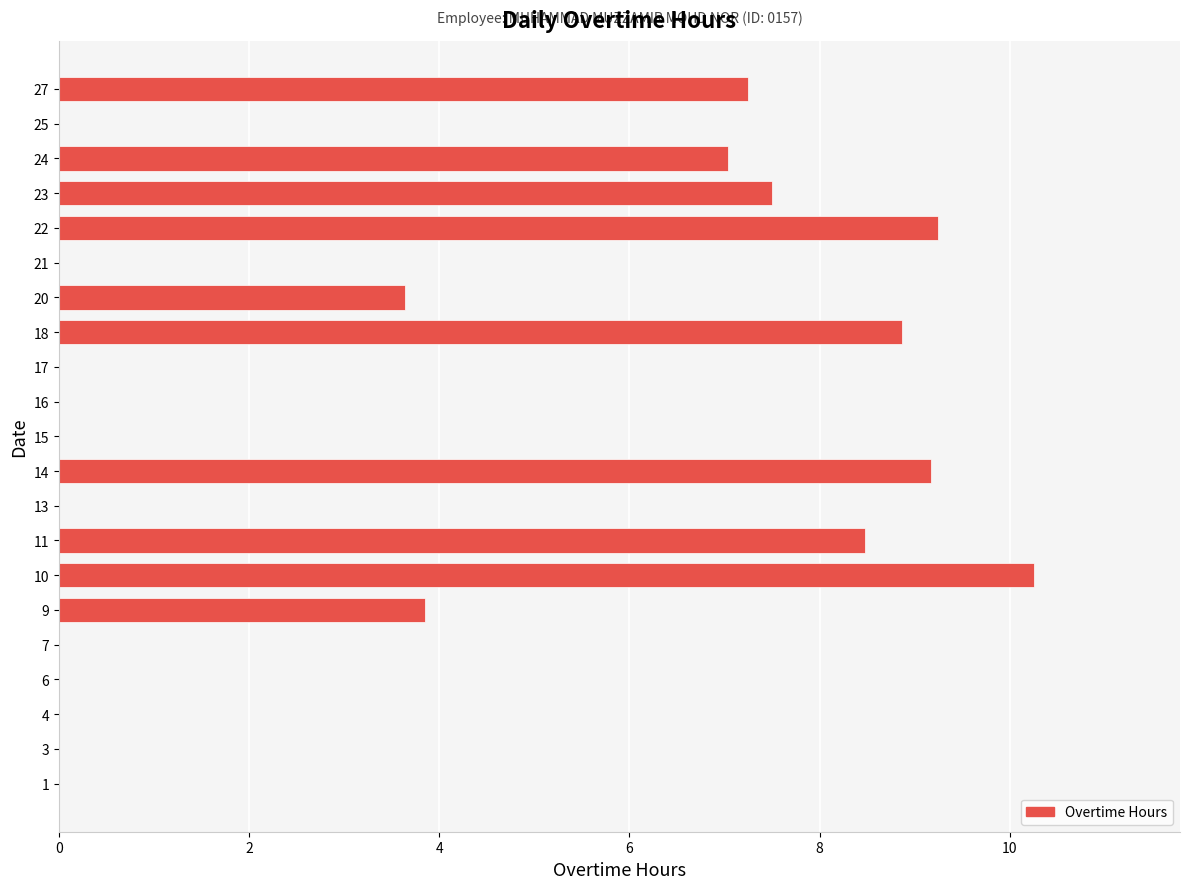

Approximately how many times larger is the value at 9 compared to 27?

0.5